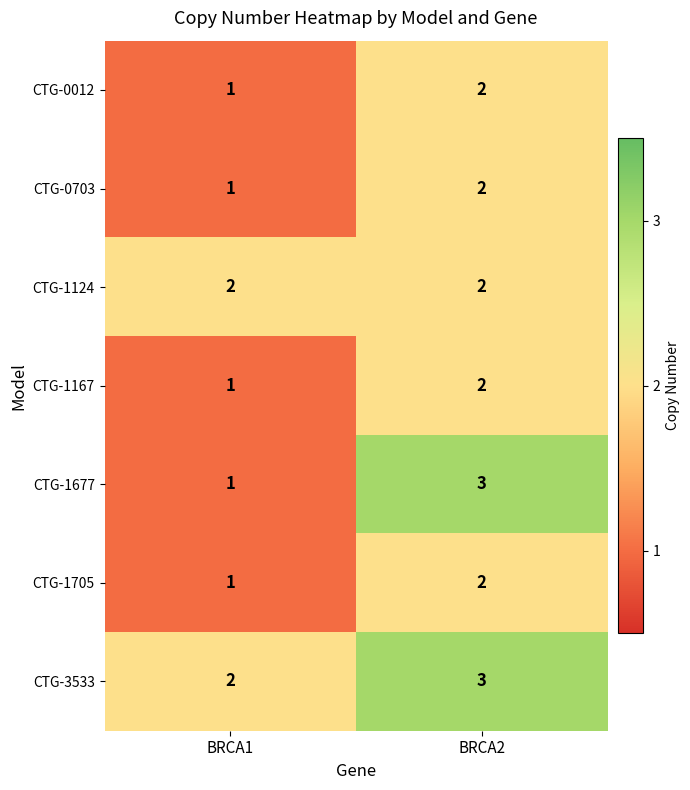

Which category has the highest value in the CTG-0012 series?

BRCA2